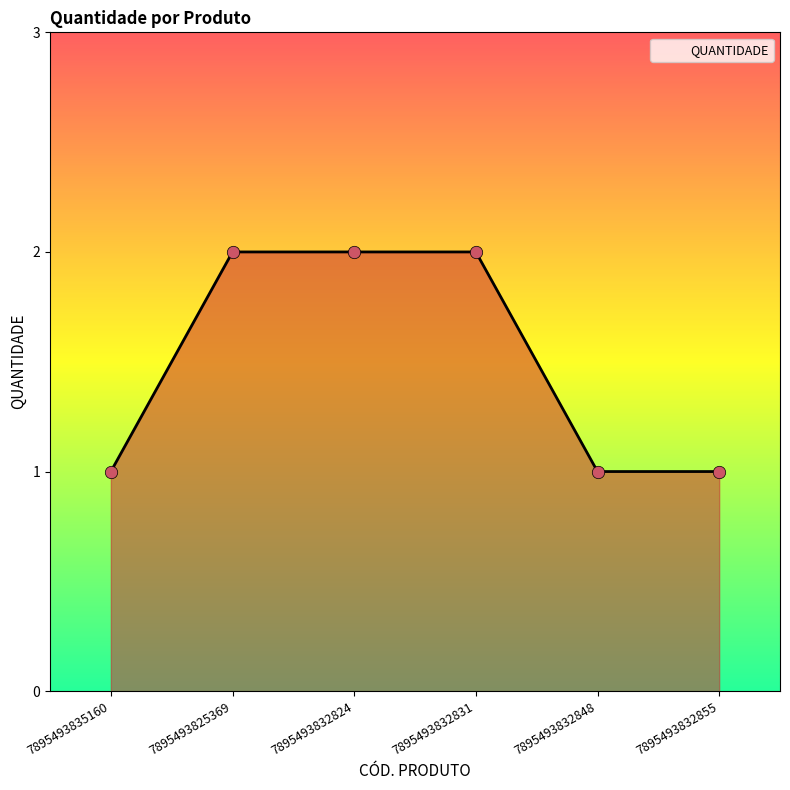

Between 7895493832824 and 7895493832848, which is larger?

7895493832824